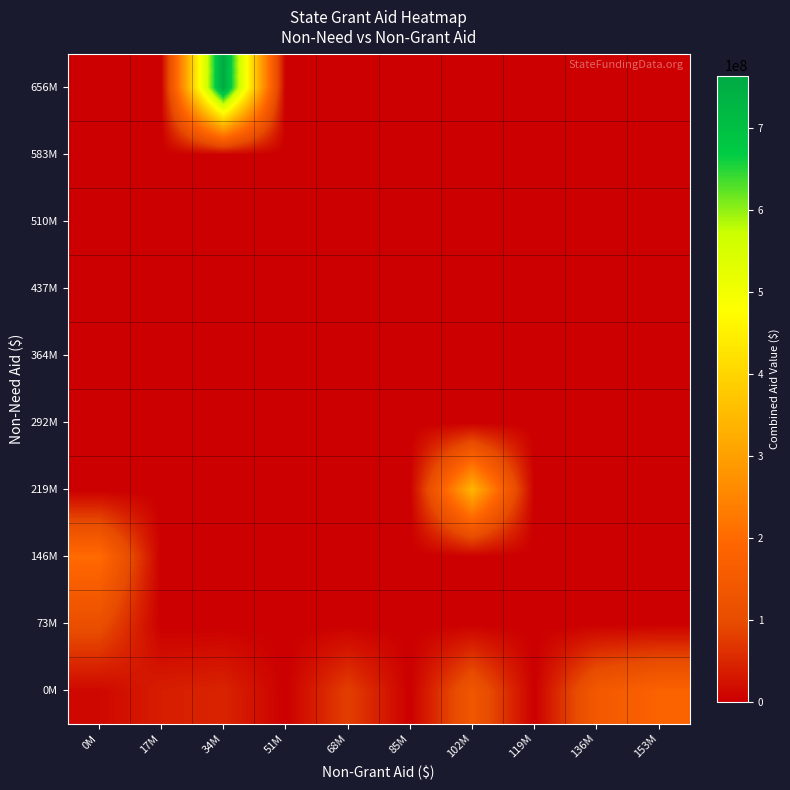

Reading right to left, what are all the values shown in this chart?

0M: 153M=176985118.0	136M=143800253.0	119M=0.0	102M=133117052.5	85M=0.0	68M=80318451.3	51M=0.0	34M=46977282.0	17M=38736811.7	0M=10493401.4
73M: 153M=0.0	136M=0.0	119M=0.0	102M=0.0	85M=0.0	68M=0.0	51M=0.0	34M=0.0	17M=0.0	0M=109717834.3
146M: 153M=0.0	136M=0.0	119M=0.0	102M=0.0	85M=0.0	68M=0.0	51M=0.0	34M=0.0	17M=0.0	0M=201680504.0
219M: 153M=0.0	136M=0.0	119M=0.0	102M=342203092.0	85M=0.0	68M=0.0	51M=0.0	34M=0.0	17M=0.0	0M=0.0
292M: 153M=0.0	136M=0.0	119M=0.0	102M=0.0	85M=0.0	68M=0.0	51M=0.0	34M=0.0	17M=0.0	0M=0.0
364M: 153M=0.0	136M=0.0	119M=0.0	102M=0.0	85M=0.0	68M=0.0	51M=0.0	34M=0.0	17M=0.0	0M=0.0
437M: 153M=0.0	136M=0.0	119M=0.0	102M=0.0	85M=0.0	68M=0.0	51M=0.0	34M=0.0	17M=0.0	0M=0.0
510M: 153M=0.0	136M=0.0	119M=0.0	102M=0.0	85M=0.0	68M=0.0	51M=0.0	34M=0.0	17M=0.0	0M=0.0
583M: 153M=0.0	136M=0.0	119M=0.0	102M=0.0	85M=0.0	68M=0.0	51M=0.0	34M=0.0	17M=0.0	0M=0.0
656M: 153M=0.0	136M=0.0	119M=0.0	102M=0.0	85M=0.0	68M=0.0	51M=0.0	34M=764149637.0	17M=0.0	0M=0.0